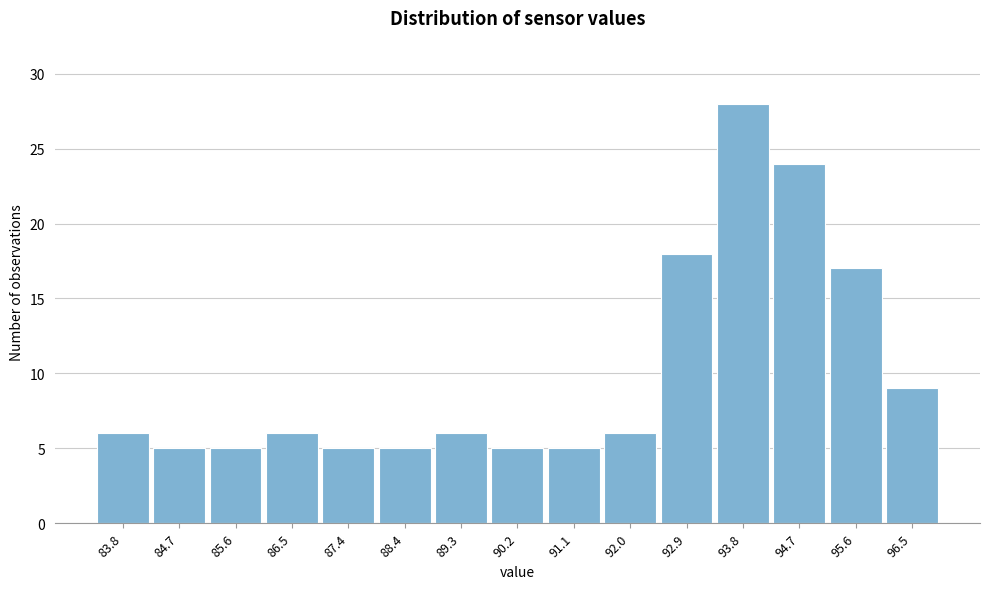

Reading left to right, extract all data points from this chart.

6	5	5	6	5	5	6	5	5	6	18	28	24	17	9